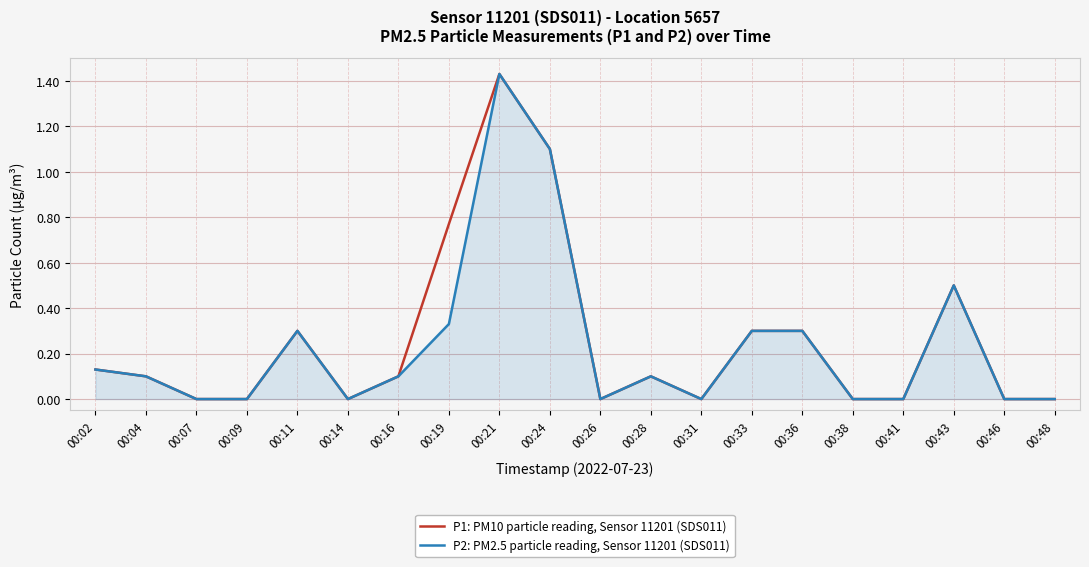

How many categories are shown in the chart?

20